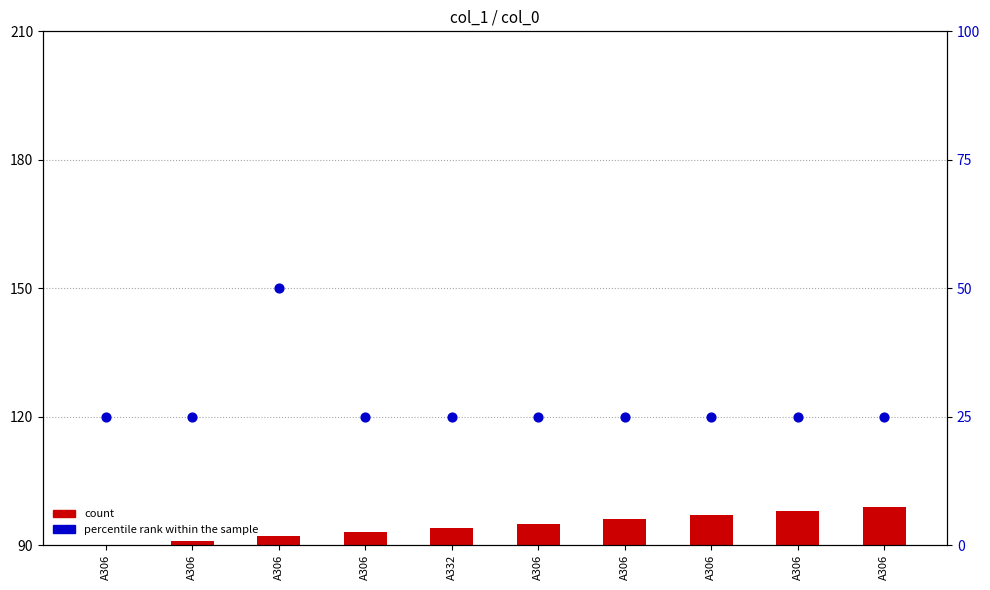

What is the total value across all series at A306?

25